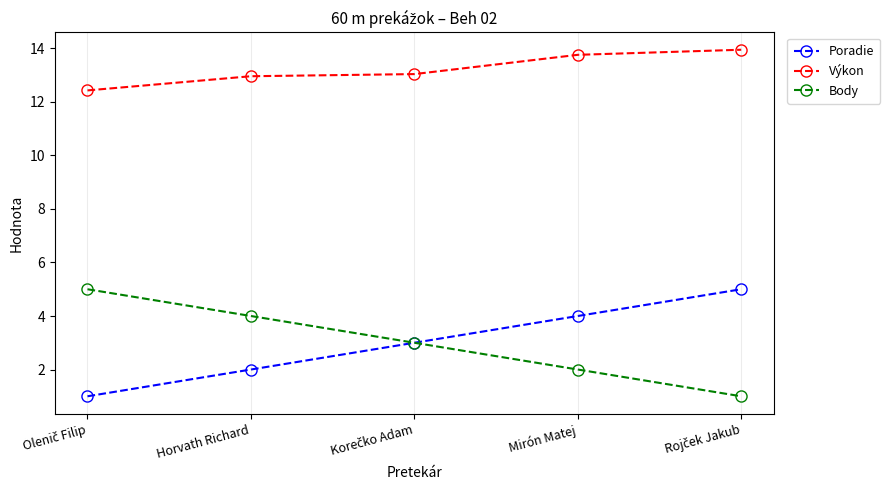

Is this an area chart (filled region under the line)?

No